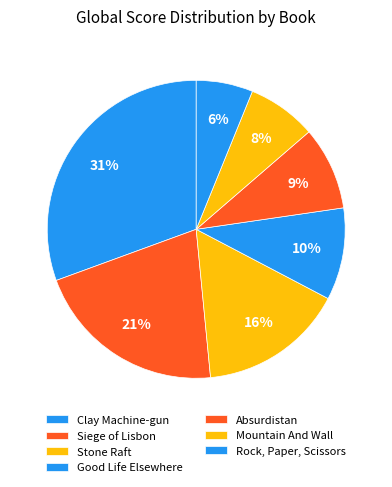

Is there a majority slice in this chart?

No